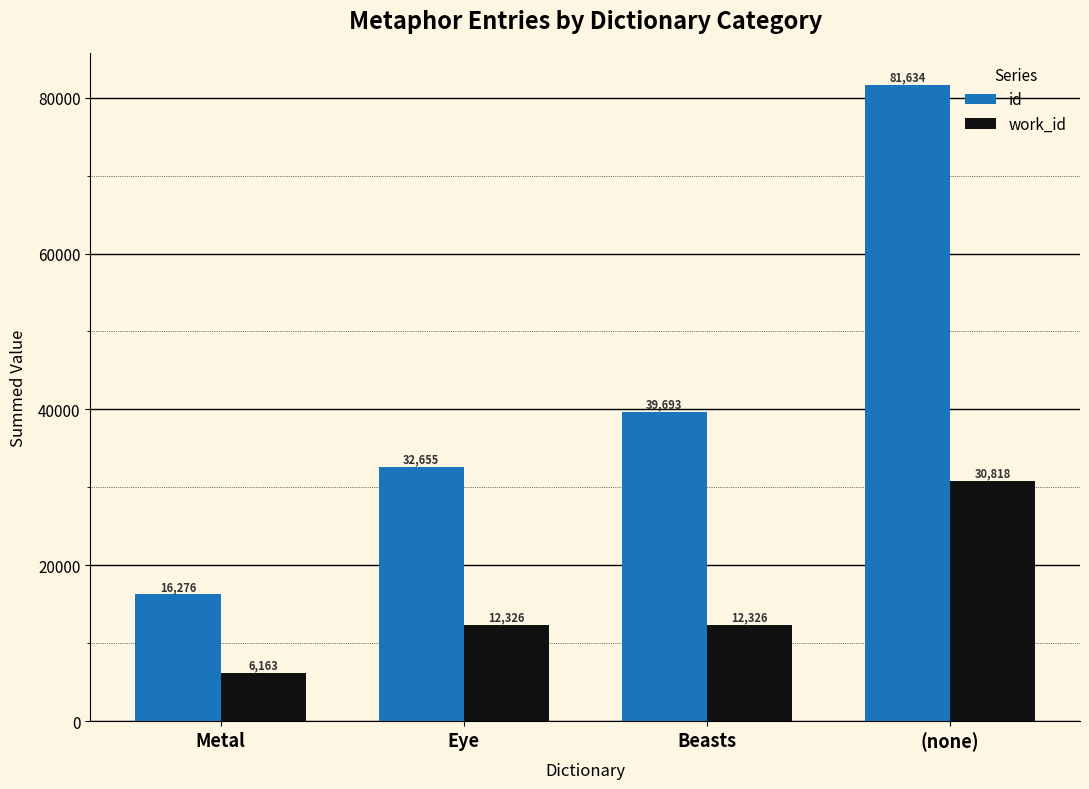

What is the difference between the highest and lowest values at Metal?

10113